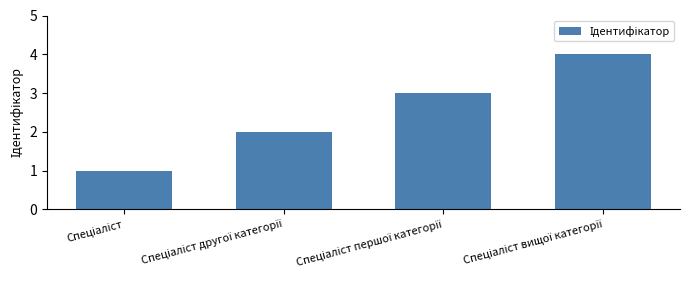

What is the greatest value displayed?

4